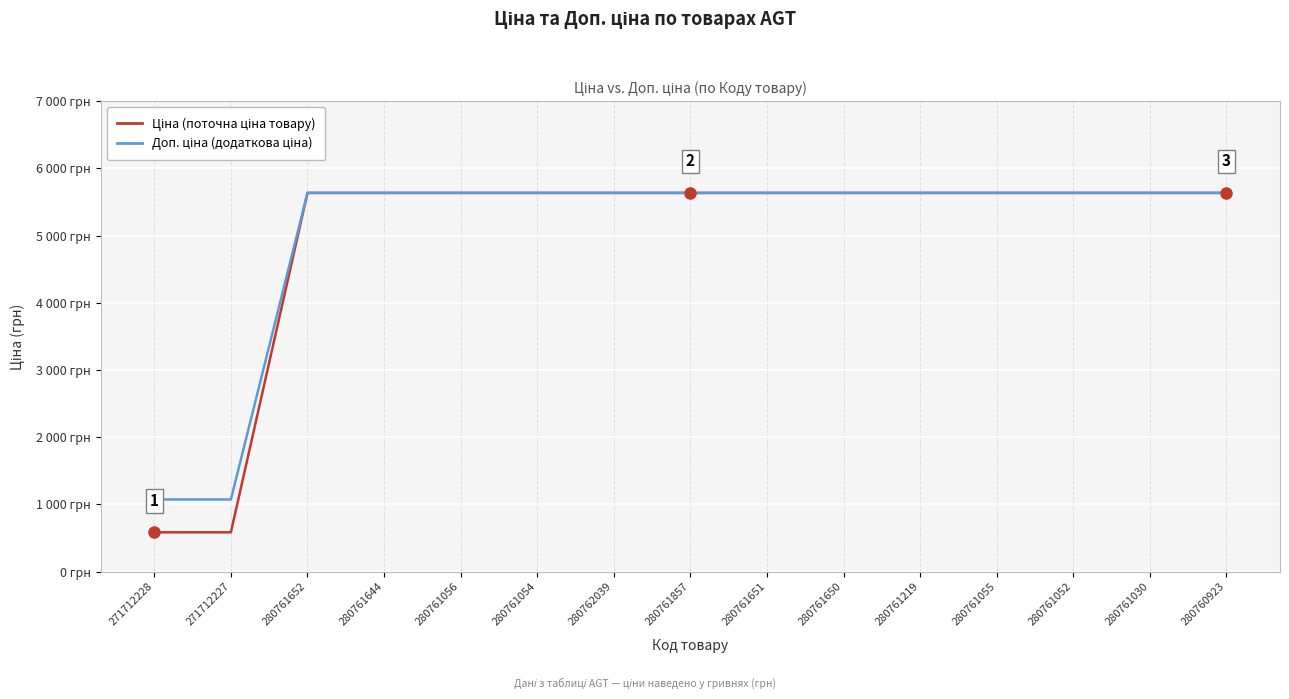

Does the chart display data point markers on the line(s)?

No